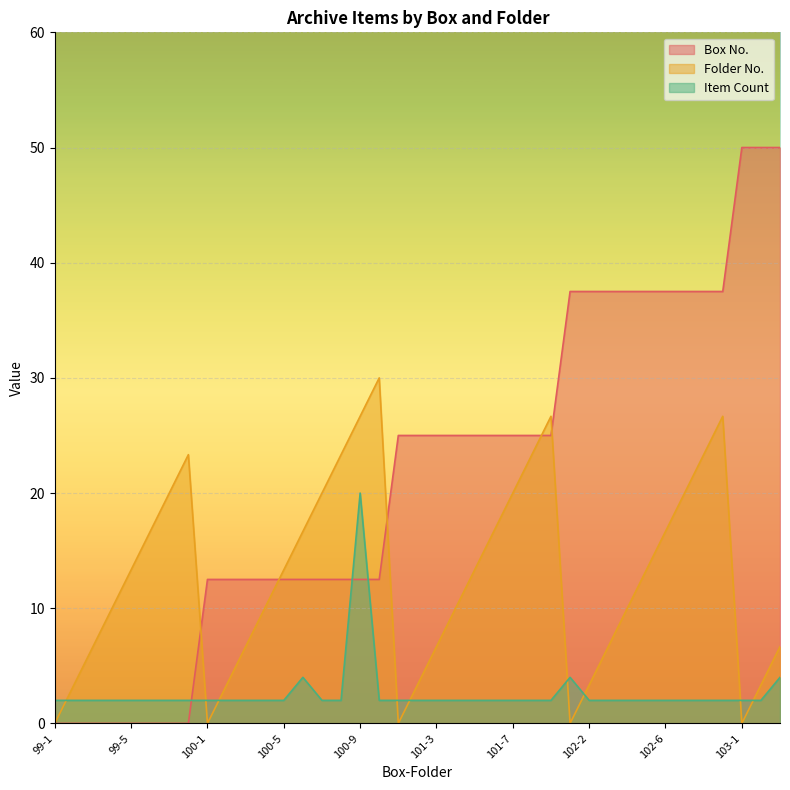

How many values in the Folder No. series exceed 13?

20